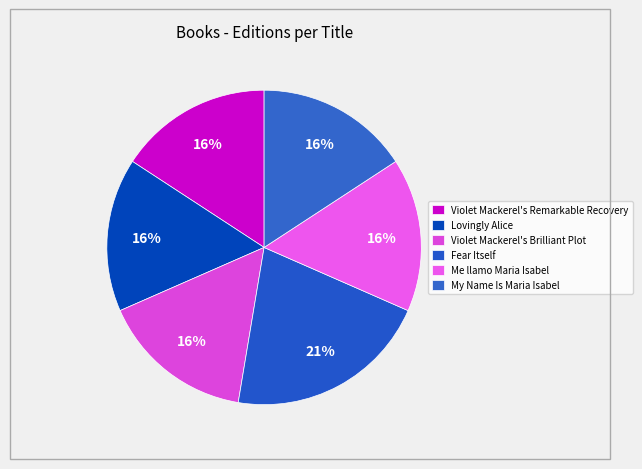

What is the smallest slice in the pie chart?

Violet Mackerel's Remarkable Recovery